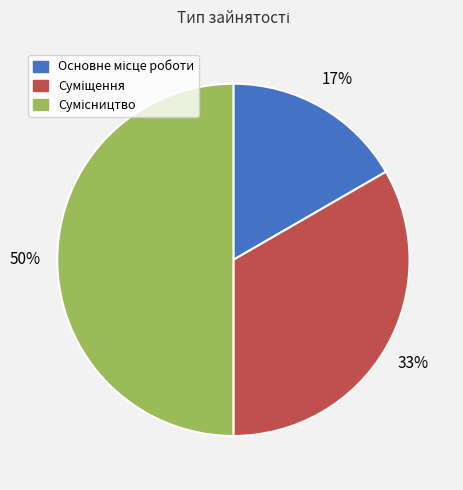

To the nearest percent, what is the average slice percentage?

33%